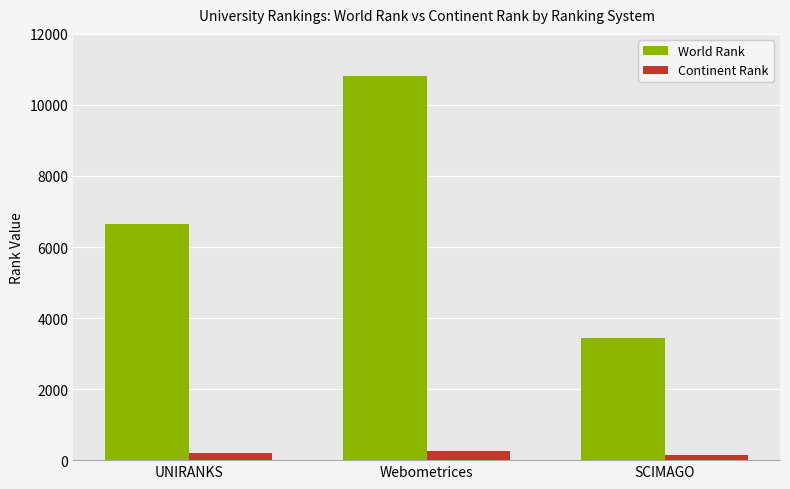

What is the average value of the World Rank series?

6967